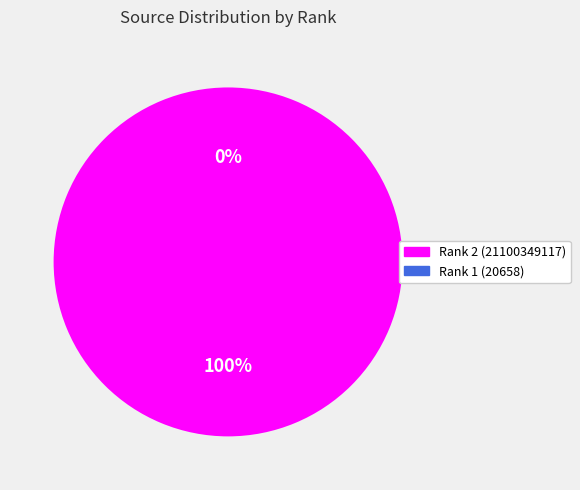

Rank the categories by value from lowest to highest.

1, 2